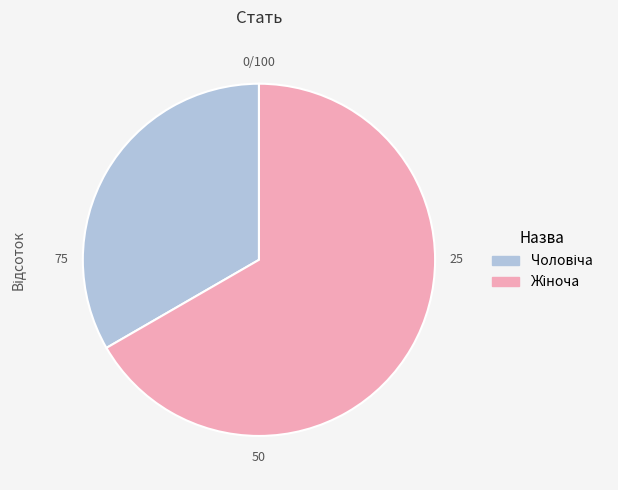

Is there any slice that represents more than half of the pie?

Yes